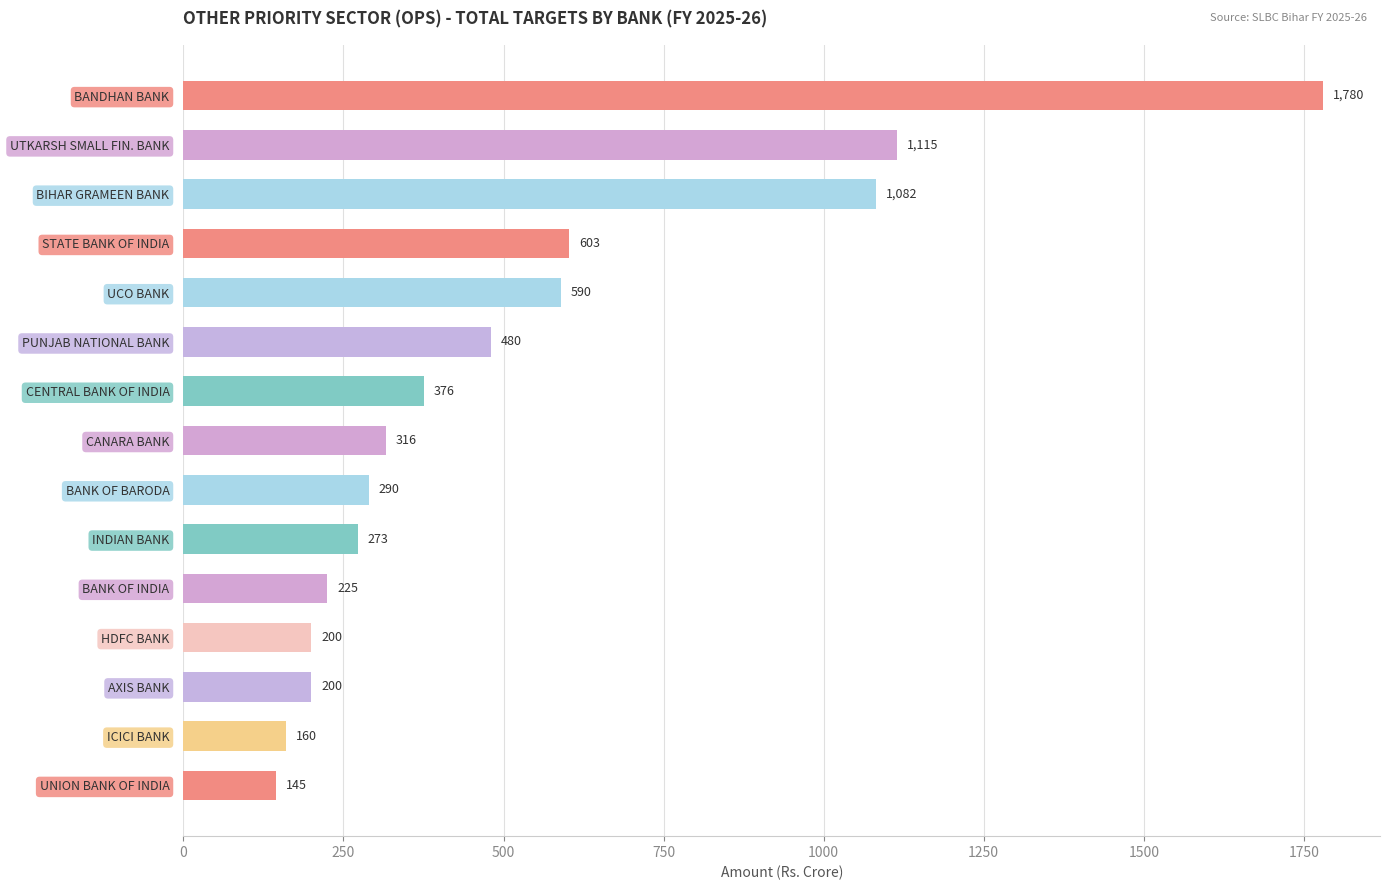

Reading top to bottom, what are all the values shown in this chart?

1780	1115	1082	603	590	480	376	316	290	273	225	200	200	160	145